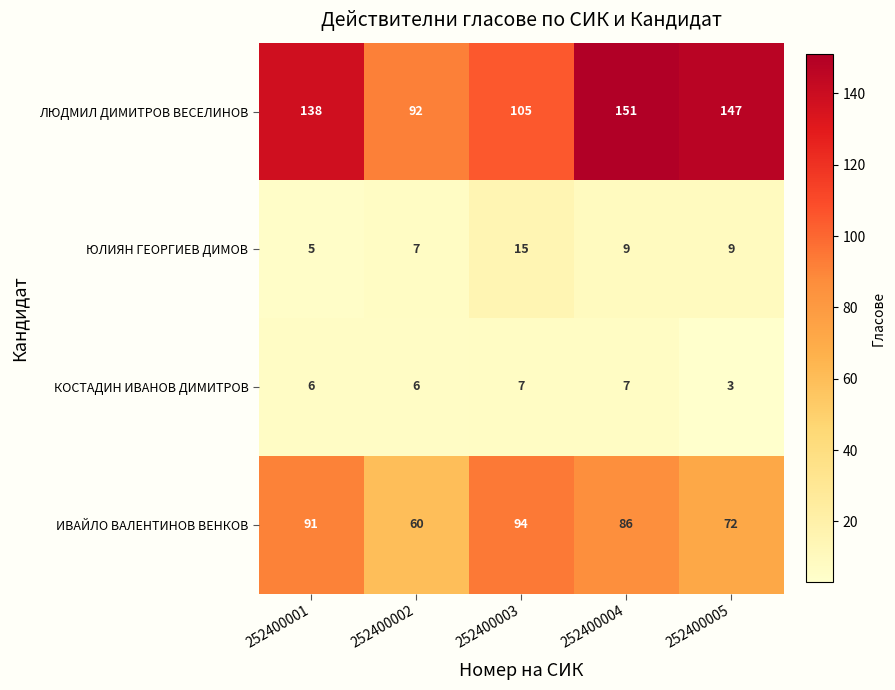

How many series are shown in this chart?

4